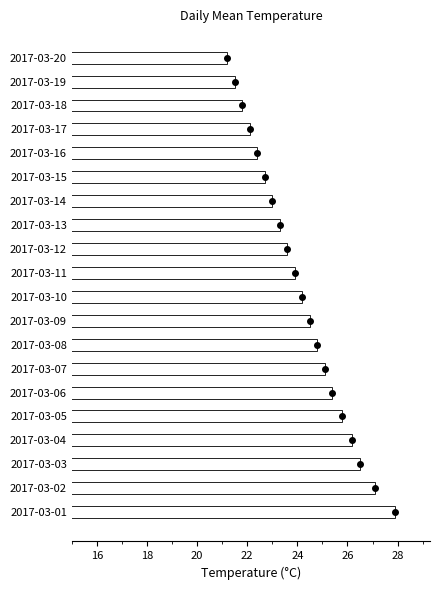

Reading right to left, transcribe all the data shown in this chart.

21.2	21.5	21.8	22.1	22.4	22.7	23.0	23.3	23.6	23.9	24.2	24.5	24.8	25.1	25.4	25.8	26.2	26.5	27.1	27.9